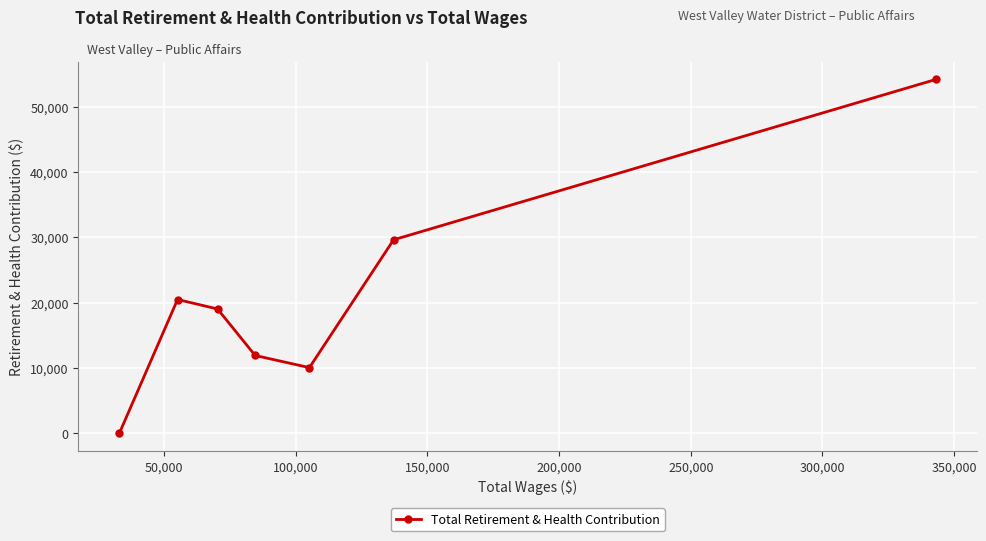

Reading right to left, what are all the values shown in this chart?

54170	29625	10069	11924	19041	20490	0